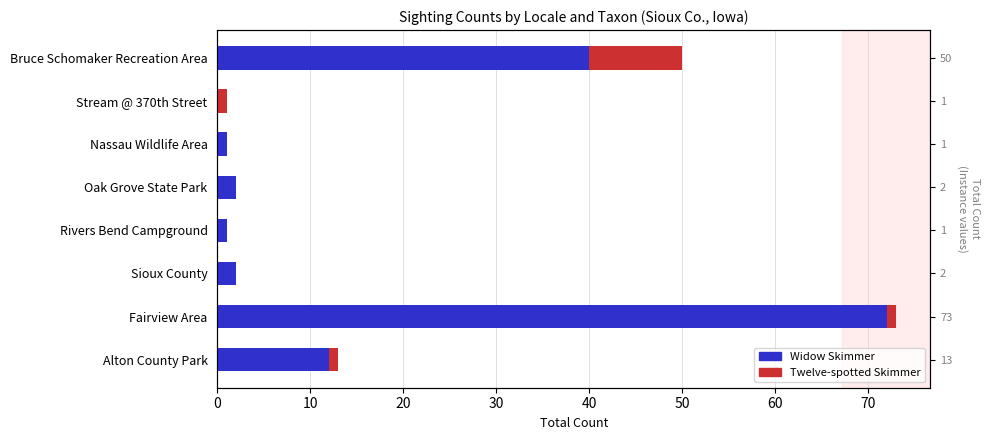

Which series changed the most between Alton County Park and Stream @ 370th Street?

Widow Skimmer